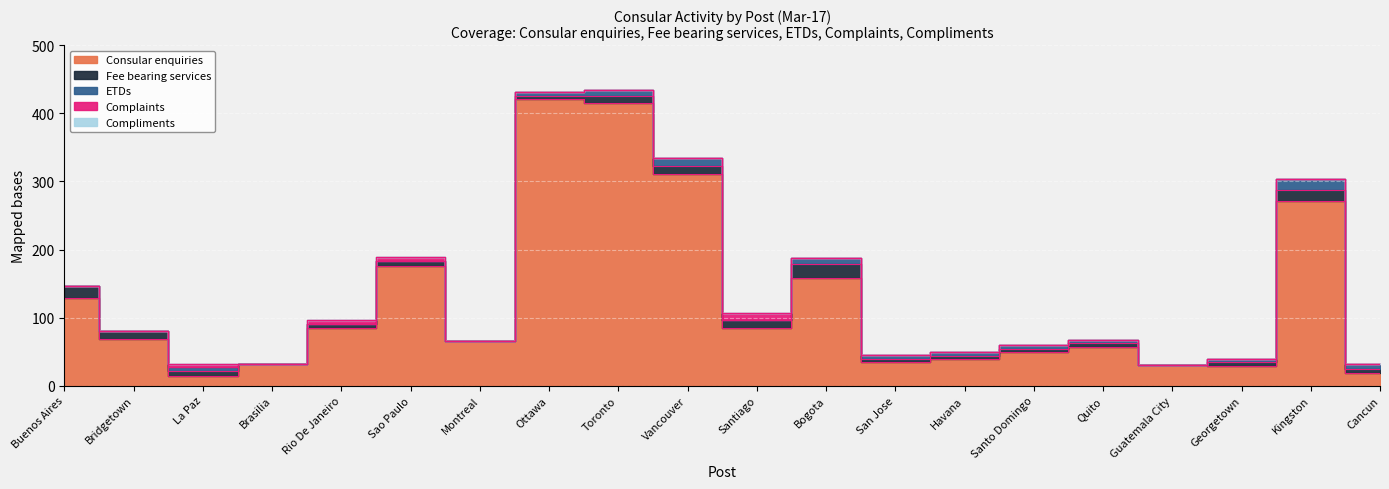

Reading right to left, transcribe all the data shown in this chart.

Consular enquiries: Cancun=18	Kingston=272	Georgetown=29	Guatemala City=30	Quito=56	Santo Domingo=49	Havana=39	San Jose=34	Bogota=158	Santiago=85	Vancouver=311	Toronto=415	Ottawa=421	Montreal=65	Sao Paulo=176	Rio De Janeiro=84	Brasilia=31	La Paz=14	Bridgetown=69	Buenos Aires=128
Fee bearing services: Cancun=7	Kingston=16	Georgetown=5	Guatemala City=0	Quito=6	Santo Domingo=5	Havana=5	San Jose=5	Bogota=20	Santiago=11	Vancouver=12	Toronto=10	Ottawa=5	Montreal=0	Sao Paulo=7	Rio De Janeiro=6	Brasilia=0	La Paz=8	Bridgetown=11	Buenos Aires=18
ETDs: Cancun=7	Kingston=16	Georgetown=5	Guatemala City=0	Quito=5	Santo Domingo=5	Havana=5	San Jose=6	Bogota=9	Santiago=0	Vancouver=12	Toronto=10	Ottawa=5	Montreal=0	Sao Paulo=0	Rio De Janeiro=0	Brasilia=0	La Paz=5	Bridgetown=0	Buenos Aires=0
Complaints: Cancun=0	Kingston=0	Georgetown=0	Guatemala City=0	Quito=0	Santo Domingo=0	Havana=0	San Jose=0	Bogota=0	Santiago=11	Vancouver=0	Toronto=0	Ottawa=0	Montreal=0	Sao Paulo=6	Rio De Janeiro=6	Brasilia=0	La Paz=5	Bridgetown=0	Buenos Aires=0
Compliments: Cancun=0	Kingston=0	Georgetown=0	Guatemala City=0	Quito=0	Santo Domingo=0	Havana=0	San Jose=0	Bogota=0	Santiago=0	Vancouver=0	Toronto=0	Ottawa=0	Montreal=0	Sao Paulo=0	Rio De Janeiro=0	Brasilia=0	La Paz=0	Bridgetown=0	Buenos Aires=0